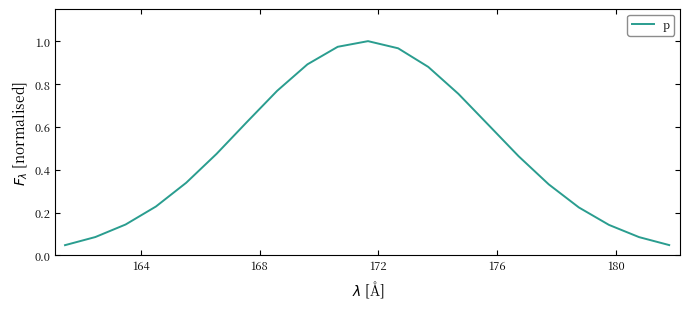

Reading right to left, what are all the values shown in this chart?

0.0	0.1	0.1	0.2	0.3	0.5	0.6	0.8	0.9	1.0	1.0	1.0	0.9	0.8	0.6	0.5	0.3	0.2	0.1	0.1	0.0